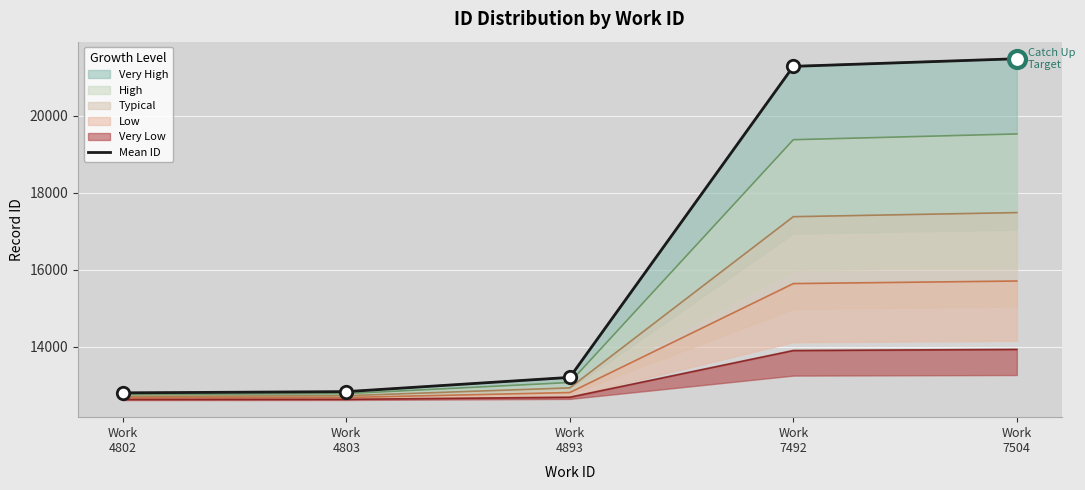

What is the change in value from Work
4893 to Work
7504?

+8281.0